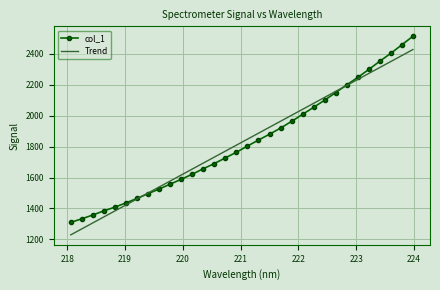

What is the label of the 2nd point from the left?

218.2508